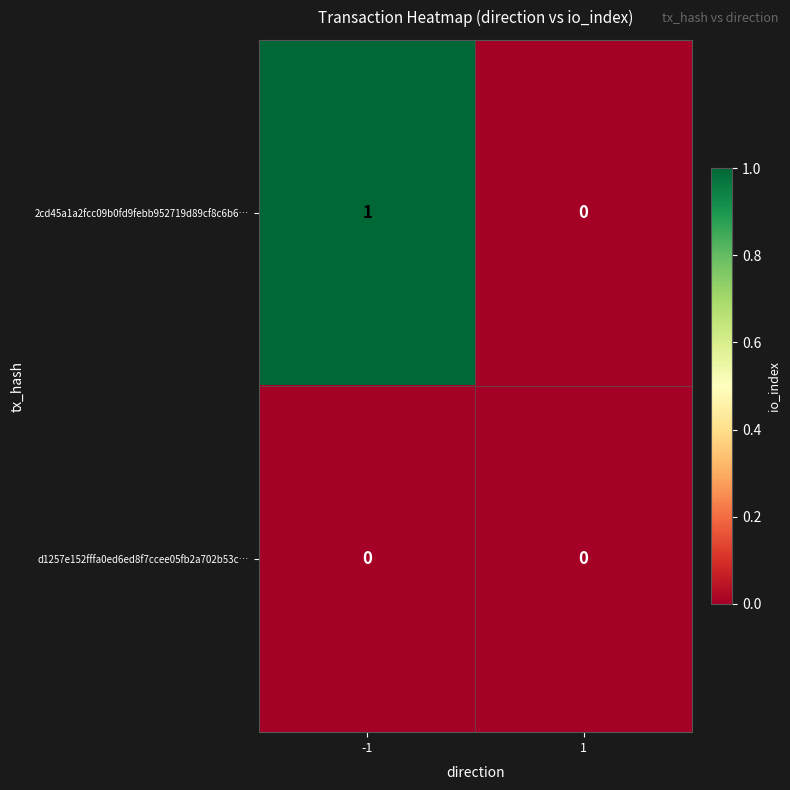

Which series has the largest total across all categories?

2cd45a1a2fcc09b0fd9febb952719d89cf8c6b6…